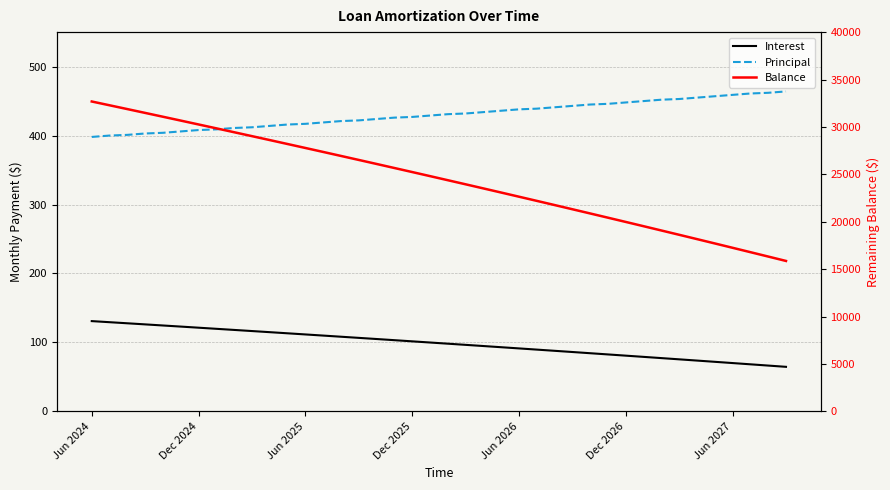

What value does the Interest series have at 34?

73.7